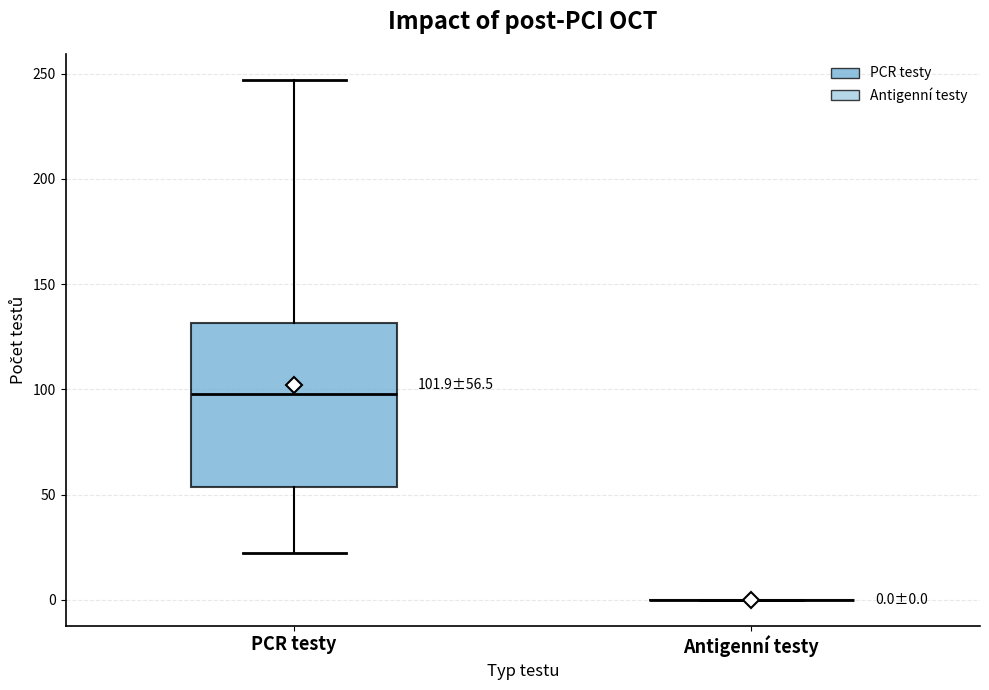

Comparing the boxes themselves (not the whiskers), which one is the tallest?

PCR testy